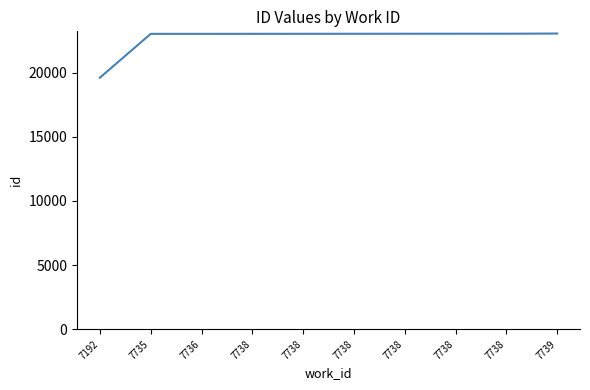

What is the value of the 1st point from the left?

19596